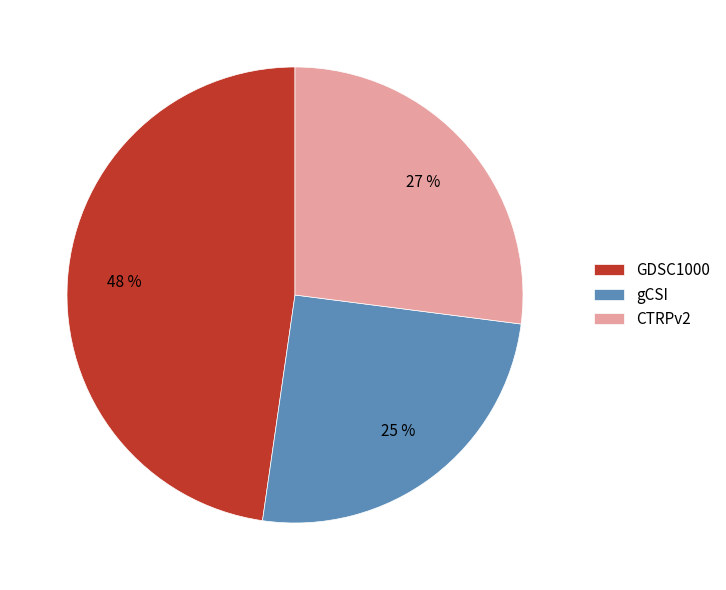

Is the sum of gCSI and CTRPv2 greater than half?

Yes